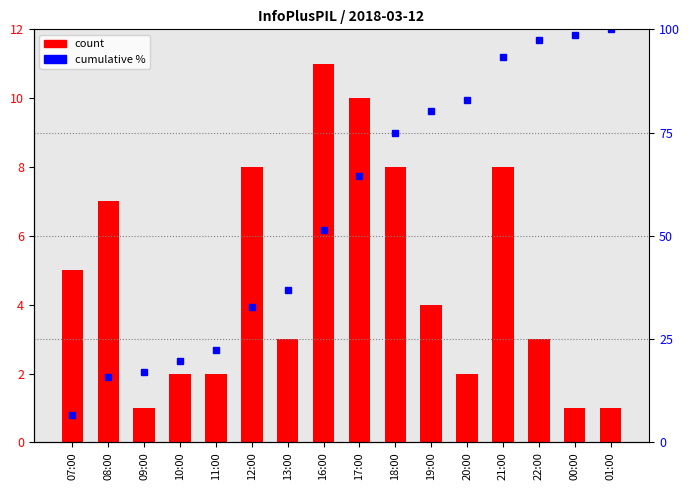

What is the sum of all count values?

76.0